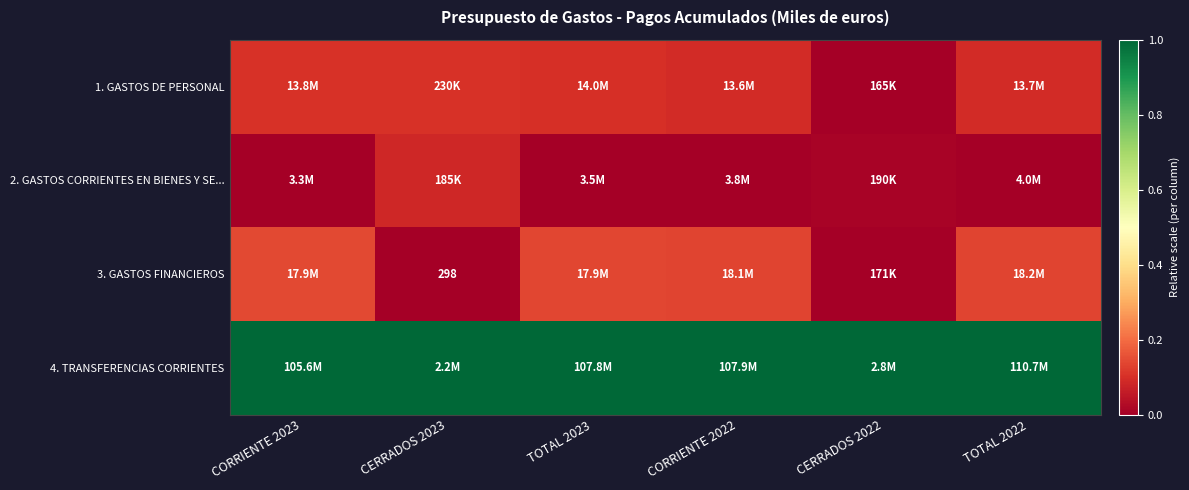

How many series are shown in this chart?

4